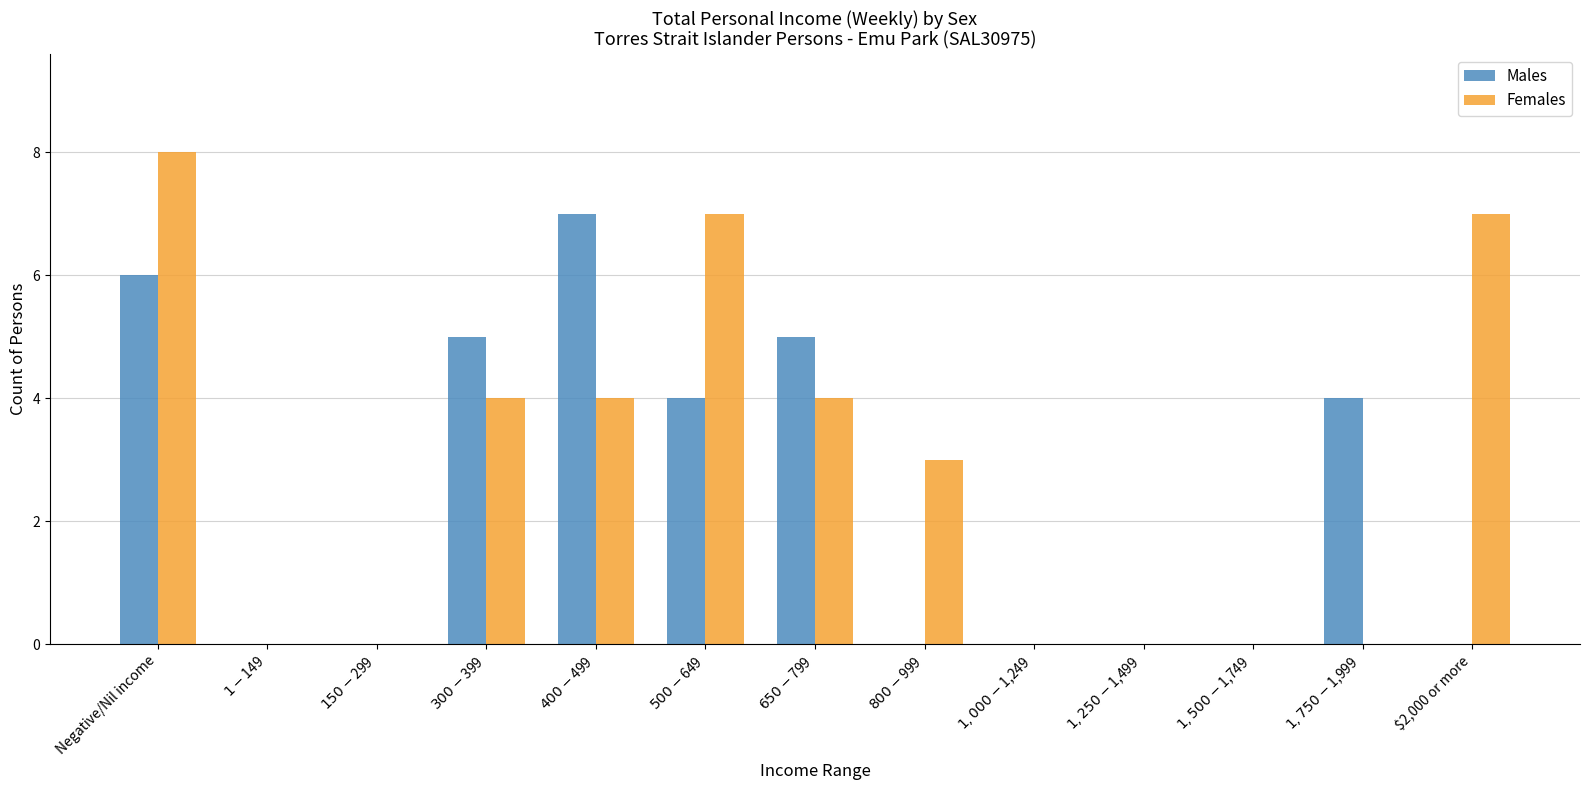

Is it true that Females equals 13 at $2,000 or more?

False